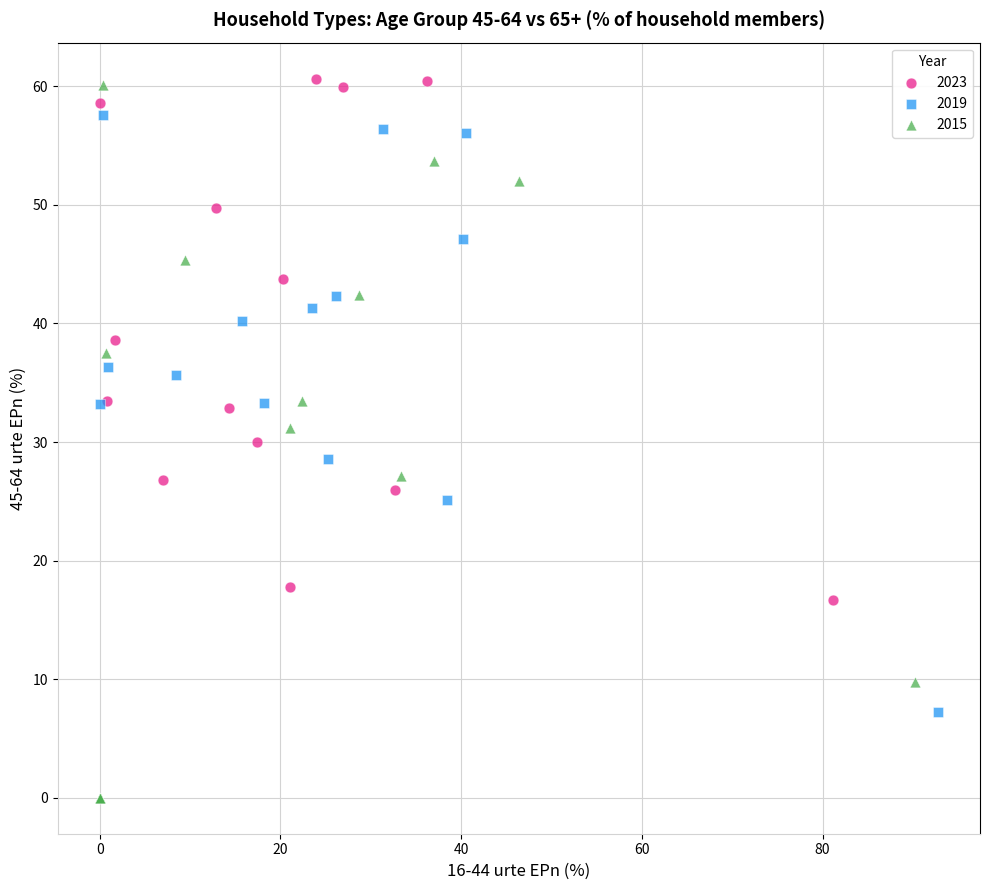

Which series has the widest spread of Y values?

2015